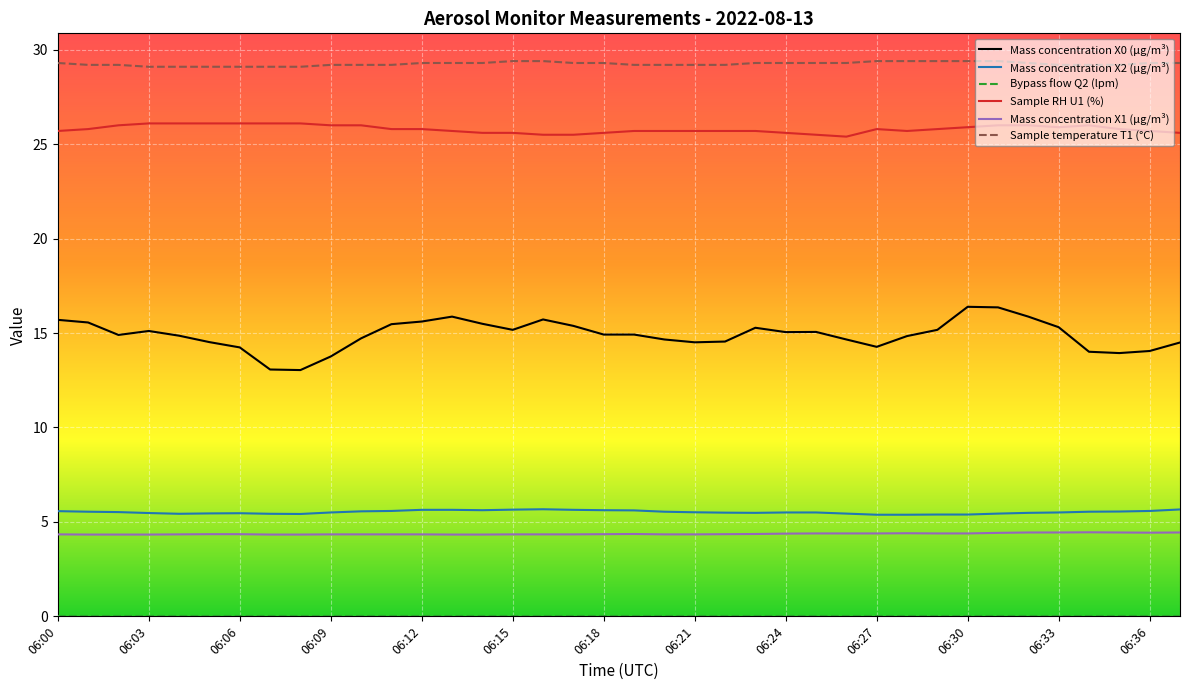

True or false: Mass concentration X1 (μg/m³) and Sample RH U1 (%) cross at least once.

False